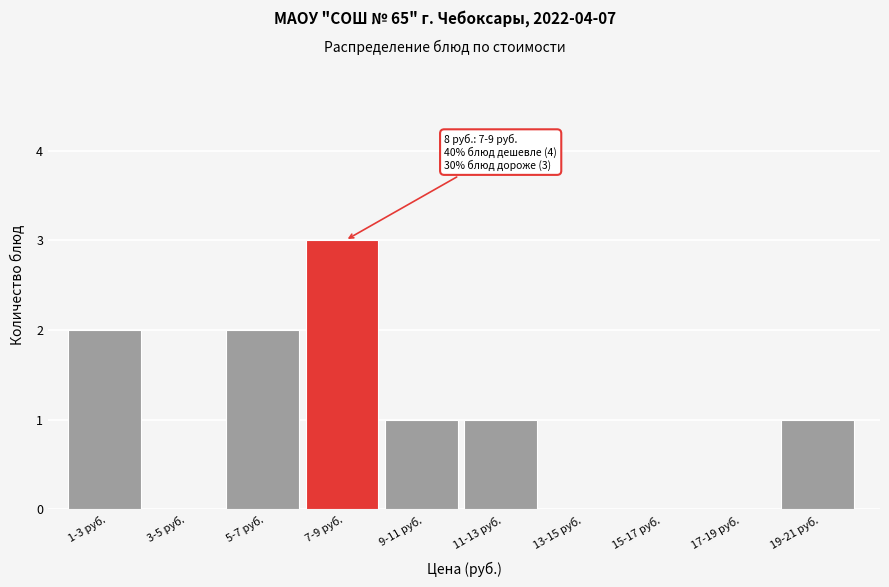

Reading left to right, extract all data points from this chart.

1-3 руб.=2	3-5 руб.=0	5-7 руб.=2	7-9 руб.=3	9-11 руб.=1	11-13 руб.=1	13-15 руб.=0	15-17 руб.=0	17-19 руб.=0	19-21 руб.=1